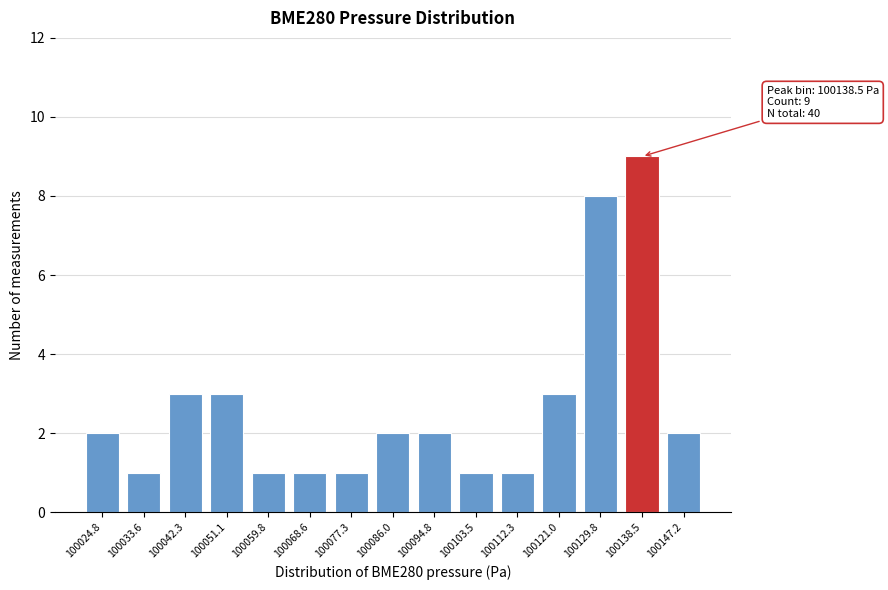

Reading left to right, extract all data points from this chart.

2	1	3	3	1	1	1	2	2	1	1	3	8	9	2